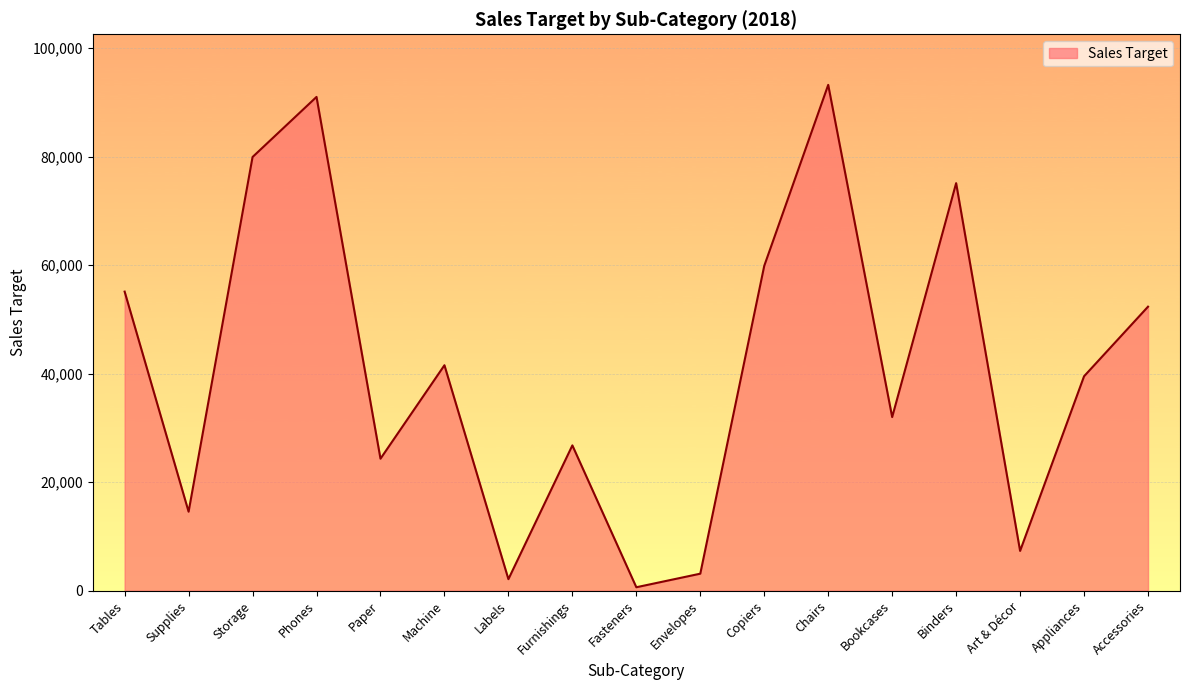

How many series are shown in this chart?

1